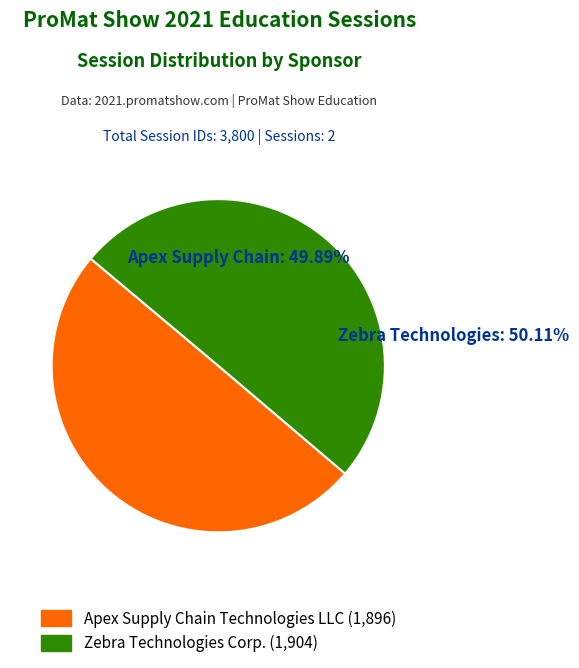

How many slices are in this pie chart?

2